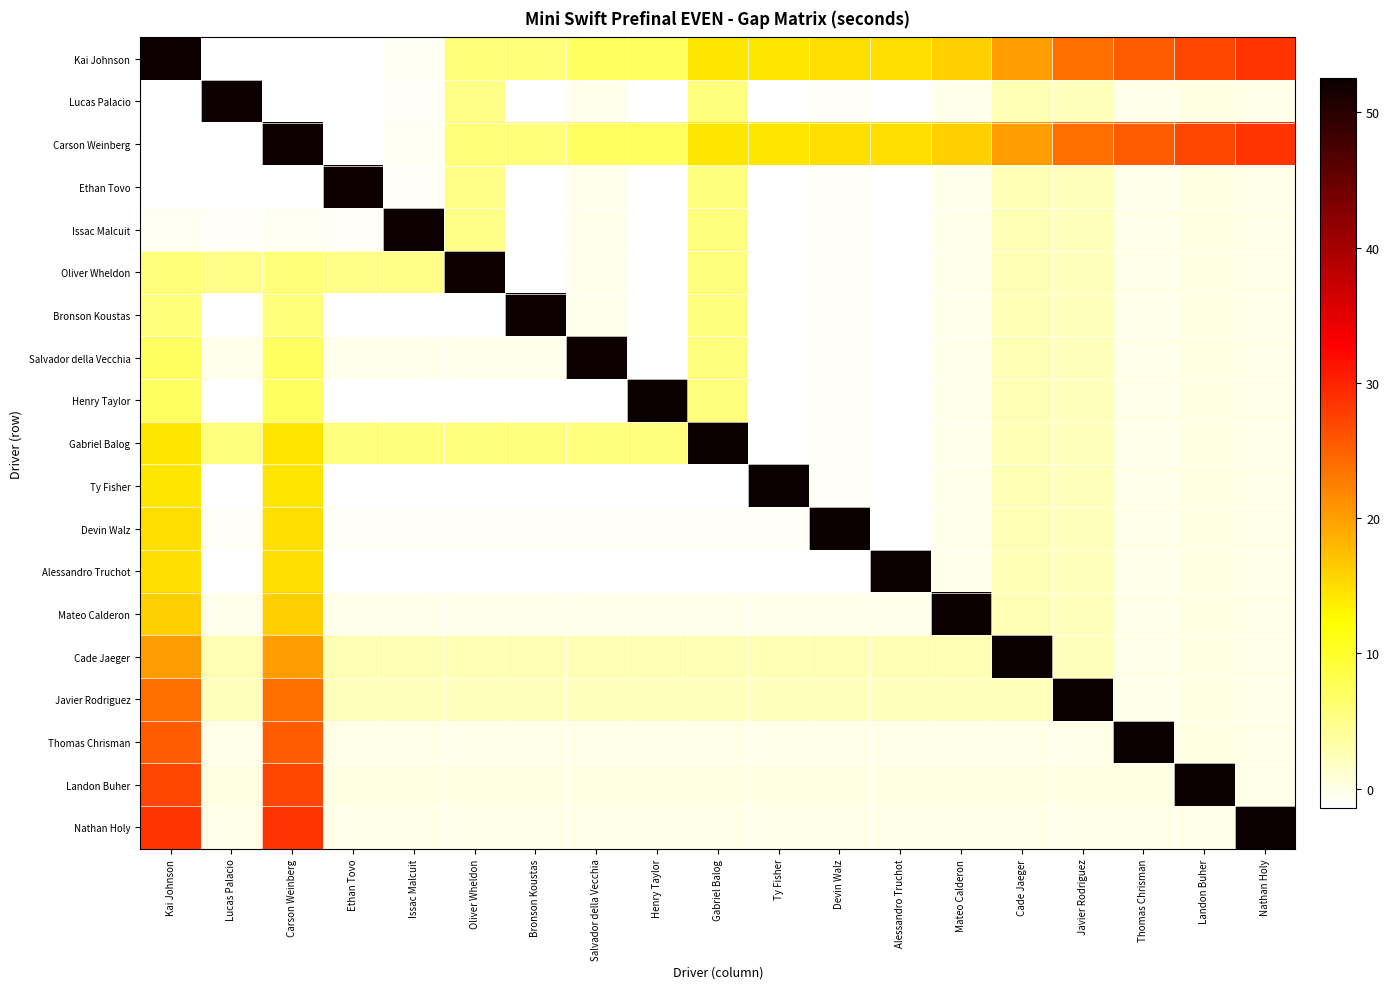

Reading left to right, what are all the values shown in this chart?

Kai Johnson: Kai Johnson=52.2	Lucas Palacio=-1.5	Carson Weinberg=-1.4	Ethan Tovo=-1.2	Issac Malcuit=-0.8	Oliver Wheldon=5.7	Bronson Koustas=5.8	Salvador della Vecchia=7.1	Henry Taylor=7.1	Gabriel Balog=14.2	Ty Fisher=14.3	Devin Walz=14.8	Alessandro Truchot=14.9	Mateo Calderon=16.1	Cade Jaeger=20.2	Javier Rodriguez=24.0	Thomas Chrisman=25.4	Landon Buher=27.0	Nathan Holy=28.5
Lucas Palacio: Kai Johnson=-1.5	Lucas Palacio=52.1	Carson Weinberg=-1.5	Ethan Tovo=-1.3	Issac Malcuit=-1.0	Oliver Wheldon=5.0	Bronson Koustas=-1.4	Salvador della Vecchia=-0.2	Henry Taylor=-1.4	Gabriel Balog=5.6	Ty Fisher=-1.4	Devin Walz=-0.9	Alessandro Truchot=-1.4	Mateo Calderon=-0.3	Cade Jaeger=2.6	Javier Rodriguez=2.3	Thomas Chrisman=-0.1	Landon Buher=0.2	Nathan Holy=0.0
Carson Weinberg: Kai Johnson=-1.4	Lucas Palacio=-1.5	Carson Weinberg=52.1	Ethan Tovo=-1.2	Issac Malcuit=-0.8	Oliver Wheldon=5.7	Bronson Koustas=5.8	Salvador della Vecchia=7.1	Henry Taylor=7.1	Gabriel Balog=14.2	Ty Fisher=14.3	Devin Walz=14.8	Alessandro Truchot=14.9	Mateo Calderon=16.1	Cade Jaeger=20.2	Javier Rodriguez=24.0	Thomas Chrisman=25.4	Landon Buher=27.0	Nathan Holy=28.5
Ethan Tovo: Kai Johnson=-1.2	Lucas Palacio=-1.3	Carson Weinberg=-1.2	Ethan Tovo=52.1	Issac Malcuit=-1.0	Oliver Wheldon=5.0	Bronson Koustas=-1.4	Salvador della Vecchia=-0.2	Henry Taylor=-1.4	Gabriel Balog=5.6	Ty Fisher=-1.4	Devin Walz=-0.9	Alessandro Truchot=-1.4	Mateo Calderon=-0.3	Cade Jaeger=2.6	Javier Rodriguez=2.3	Thomas Chrisman=-0.1	Landon Buher=0.2	Nathan Holy=0.0
Issac Malcuit: Kai Johnson=-0.8	Lucas Palacio=-1.0	Carson Weinberg=-0.8	Ethan Tovo=-1.0	Issac Malcuit=52.2	Oliver Wheldon=5.0	Bronson Koustas=-1.4	Salvador della Vecchia=-0.2	Henry Taylor=-1.4	Gabriel Balog=5.6	Ty Fisher=-1.4	Devin Walz=-0.9	Alessandro Truchot=-1.4	Mateo Calderon=-0.3	Cade Jaeger=2.6	Javier Rodriguez=2.3	Thomas Chrisman=-0.1	Landon Buher=0.2	Nathan Holy=0.0
Oliver Wheldon: Kai Johnson=5.7	Lucas Palacio=5.0	Carson Weinberg=5.7	Ethan Tovo=5.0	Issac Malcuit=5.0	Oliver Wheldon=52.3	Bronson Koustas=-1.4	Salvador della Vecchia=-0.2	Henry Taylor=-1.4	Gabriel Balog=5.6	Ty Fisher=-1.4	Devin Walz=-0.9	Alessandro Truchot=-1.4	Mateo Calderon=-0.3	Cade Jaeger=2.6	Javier Rodriguez=2.3	Thomas Chrisman=-0.1	Landon Buher=0.2	Nathan Holy=0.0
Bronson Koustas: Kai Johnson=5.8	Lucas Palacio=-1.4	Carson Weinberg=5.8	Ethan Tovo=-1.4	Issac Malcuit=-1.4	Oliver Wheldon=-1.4	Bronson Koustas=52.2	Salvador della Vecchia=-0.2	Henry Taylor=-1.4	Gabriel Balog=5.6	Ty Fisher=-1.4	Devin Walz=-0.9	Alessandro Truchot=-1.4	Mateo Calderon=-0.3	Cade Jaeger=2.6	Javier Rodriguez=2.3	Thomas Chrisman=-0.1	Landon Buher=0.2	Nathan Holy=0.0
Salvador della Vecchia: Kai Johnson=7.1	Lucas Palacio=-0.2	Carson Weinberg=7.1	Ethan Tovo=-0.2	Issac Malcuit=-0.2	Oliver Wheldon=-0.2	Bronson Koustas=-0.2	Salvador della Vecchia=52.3	Henry Taylor=-1.4	Gabriel Balog=5.6	Ty Fisher=-1.4	Devin Walz=-0.9	Alessandro Truchot=-1.4	Mateo Calderon=-0.3	Cade Jaeger=2.6	Javier Rodriguez=2.3	Thomas Chrisman=-0.1	Landon Buher=0.2	Nathan Holy=0.0
Henry Taylor: Kai Johnson=7.1	Lucas Palacio=-1.4	Carson Weinberg=7.1	Ethan Tovo=-1.4	Issac Malcuit=-1.4	Oliver Wheldon=-1.4	Bronson Koustas=-1.4	Salvador della Vecchia=-1.4	Henry Taylor=52.6	Gabriel Balog=5.6	Ty Fisher=-1.4	Devin Walz=-0.9	Alessandro Truchot=-1.4	Mateo Calderon=-0.3	Cade Jaeger=2.6	Javier Rodriguez=2.3	Thomas Chrisman=-0.1	Landon Buher=0.2	Nathan Holy=0.0
Gabriel Balog: Kai Johnson=14.2	Lucas Palacio=5.6	Carson Weinberg=14.2	Ethan Tovo=5.6	Issac Malcuit=5.6	Oliver Wheldon=5.6	Bronson Koustas=5.6	Salvador della Vecchia=5.6	Henry Taylor=5.6	Gabriel Balog=52.3	Ty Fisher=-1.4	Devin Walz=-0.9	Alessandro Truchot=-1.4	Mateo Calderon=-0.3	Cade Jaeger=2.6	Javier Rodriguez=2.3	Thomas Chrisman=-0.1	Landon Buher=0.2	Nathan Holy=0.0
Ty Fisher: Kai Johnson=14.3	Lucas Palacio=-1.4	Carson Weinberg=14.3	Ethan Tovo=-1.4	Issac Malcuit=-1.4	Oliver Wheldon=-1.4	Bronson Koustas=-1.4	Salvador della Vecchia=-1.4	Henry Taylor=-1.4	Gabriel Balog=-1.4	Ty Fisher=52.5	Devin Walz=-0.9	Alessandro Truchot=-1.4	Mateo Calderon=-0.3	Cade Jaeger=2.6	Javier Rodriguez=2.3	Thomas Chrisman=-0.1	Landon Buher=0.2	Nathan Holy=0.0
Devin Walz: Kai Johnson=14.8	Lucas Palacio=-0.9	Carson Weinberg=14.8	Ethan Tovo=-0.9	Issac Malcuit=-0.9	Oliver Wheldon=-0.9	Bronson Koustas=-0.9	Salvador della Vecchia=-0.9	Henry Taylor=-0.9	Gabriel Balog=-0.9	Ty Fisher=-0.9	Devin Walz=52.5	Alessandro Truchot=-1.4	Mateo Calderon=-0.3	Cade Jaeger=2.6	Javier Rodriguez=2.3	Thomas Chrisman=-0.1	Landon Buher=0.2	Nathan Holy=0.0
Alessandro Truchot: Kai Johnson=14.9	Lucas Palacio=-1.4	Carson Weinberg=14.9	Ethan Tovo=-1.4	Issac Malcuit=-1.4	Oliver Wheldon=-1.4	Bronson Koustas=-1.4	Salvador della Vecchia=-1.4	Henry Taylor=-1.4	Gabriel Balog=-1.4	Ty Fisher=-1.4	Devin Walz=-1.4	Alessandro Truchot=52.5	Mateo Calderon=-0.3	Cade Jaeger=2.6	Javier Rodriguez=2.3	Thomas Chrisman=-0.1	Landon Buher=0.2	Nathan Holy=0.0
Mateo Calderon: Kai Johnson=16.1	Lucas Palacio=-0.3	Carson Weinberg=16.1	Ethan Tovo=-0.3	Issac Malcuit=-0.3	Oliver Wheldon=-0.3	Bronson Koustas=-0.3	Salvador della Vecchia=-0.3	Henry Taylor=-0.3	Gabriel Balog=-0.3	Ty Fisher=-0.3	Devin Walz=-0.3	Alessandro Truchot=-0.3	Mateo Calderon=52.8	Cade Jaeger=2.6	Javier Rodriguez=2.3	Thomas Chrisman=-0.1	Landon Buher=0.2	Nathan Holy=0.0
Cade Jaeger: Kai Johnson=20.2	Lucas Palacio=2.6	Carson Weinberg=20.2	Ethan Tovo=2.6	Issac Malcuit=2.6	Oliver Wheldon=2.6	Bronson Koustas=2.6	Salvador della Vecchia=2.6	Henry Taylor=2.6	Gabriel Balog=2.6	Ty Fisher=2.6	Devin Walz=2.6	Alessandro Truchot=2.6	Mateo Calderon=2.6	Cade Jaeger=52.8	Javier Rodriguez=2.3	Thomas Chrisman=-0.1	Landon Buher=0.2	Nathan Holy=0.0
Javier Rodriguez: Kai Johnson=24.0	Lucas Palacio=2.3	Carson Weinberg=24.0	Ethan Tovo=2.3	Issac Malcuit=2.3	Oliver Wheldon=2.3	Bronson Koustas=2.3	Salvador della Vecchia=2.3	Henry Taylor=2.3	Gabriel Balog=2.3	Ty Fisher=2.3	Devin Walz=2.3	Alessandro Truchot=2.3	Mateo Calderon=2.3	Cade Jaeger=2.3	Javier Rodriguez=53.6	Thomas Chrisman=-0.1	Landon Buher=0.2	Nathan Holy=0.0
Thomas Chrisman: Kai Johnson=25.4	Lucas Palacio=-0.1	Carson Weinberg=25.4	Ethan Tovo=-0.1	Issac Malcuit=-0.1	Oliver Wheldon=-0.1	Bronson Koustas=-0.1	Salvador della Vecchia=-0.1	Henry Taylor=-0.1	Gabriel Balog=-0.1	Ty Fisher=-0.1	Devin Walz=-0.1	Alessandro Truchot=-0.1	Mateo Calderon=-0.1	Cade Jaeger=-0.1	Javier Rodriguez=-0.1	Thomas Chrisman=53.1	Landon Buher=0.2	Nathan Holy=0.0
Landon Buher: Kai Johnson=27.0	Lucas Palacio=0.2	Carson Weinberg=27.0	Ethan Tovo=0.2	Issac Malcuit=0.2	Oliver Wheldon=0.2	Bronson Koustas=0.2	Salvador della Vecchia=0.2	Henry Taylor=0.2	Gabriel Balog=0.2	Ty Fisher=0.2	Devin Walz=0.2	Alessandro Truchot=0.2	Mateo Calderon=0.2	Cade Jaeger=0.2	Javier Rodriguez=0.2	Thomas Chrisman=0.2	Landon Buher=53.2	Nathan Holy=0.0
Nathan Holy: Kai Johnson=28.5	Lucas Palacio=0.0	Carson Weinberg=28.5	Ethan Tovo=0.0	Issac Malcuit=0.0	Oliver Wheldon=0.0	Bronson Koustas=0.0	Salvador della Vecchia=0.0	Henry Taylor=0.0	Gabriel Balog=0.0	Ty Fisher=0.0	Devin Walz=0.0	Alessandro Truchot=0.0	Mateo Calderon=0.0	Cade Jaeger=0.0	Javier Rodriguez=0.0	Thomas Chrisman=0.0	Landon Buher=0.0	Nathan Holy=53.2